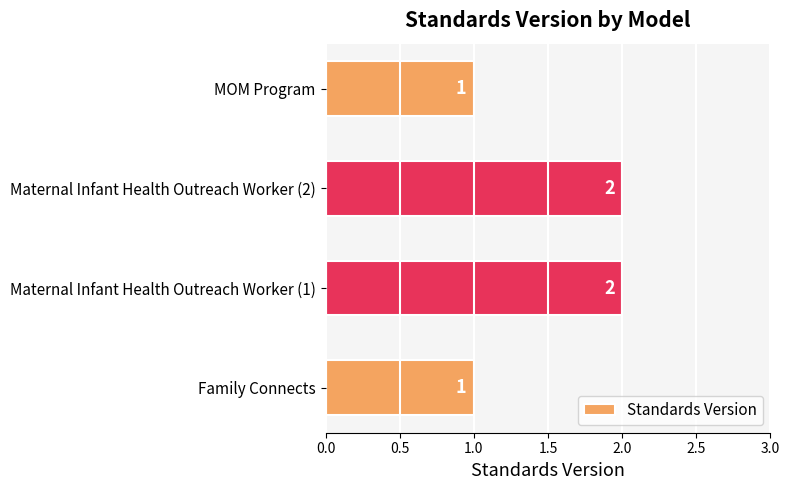

Does the chart contain stacked bars?

No